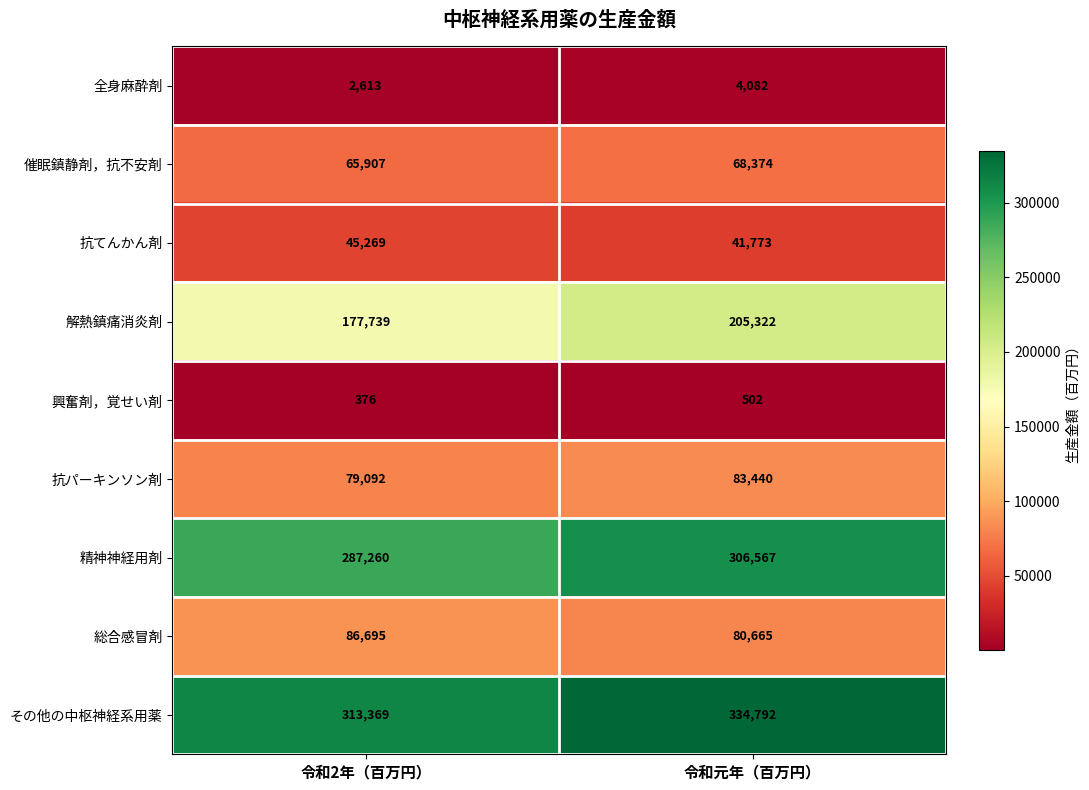

Reading left to right, what are all the values shown in this chart?

全身麻酔剤: 令和2年（百万円）=2613	令和元年（百万円）=4082
催眠鎮静剤，抗不安剤: 令和2年（百万円）=65907	令和元年（百万円）=68374
抗てんかん剤: 令和2年（百万円）=45269	令和元年（百万円）=41773
解熱鎮痛消炎剤: 令和2年（百万円）=177739	令和元年（百万円）=205322
興奮剤，覚せい剤: 令和2年（百万円）=376	令和元年（百万円）=502
抗パーキンソン剤: 令和2年（百万円）=79092	令和元年（百万円）=83440
精神神経用剤: 令和2年（百万円）=287260	令和元年（百万円）=306567
総合感冒剤: 令和2年（百万円）=86695	令和元年（百万円）=80665
その他の中枢神経系用薬: 令和2年（百万円）=313369	令和元年（百万円）=334792